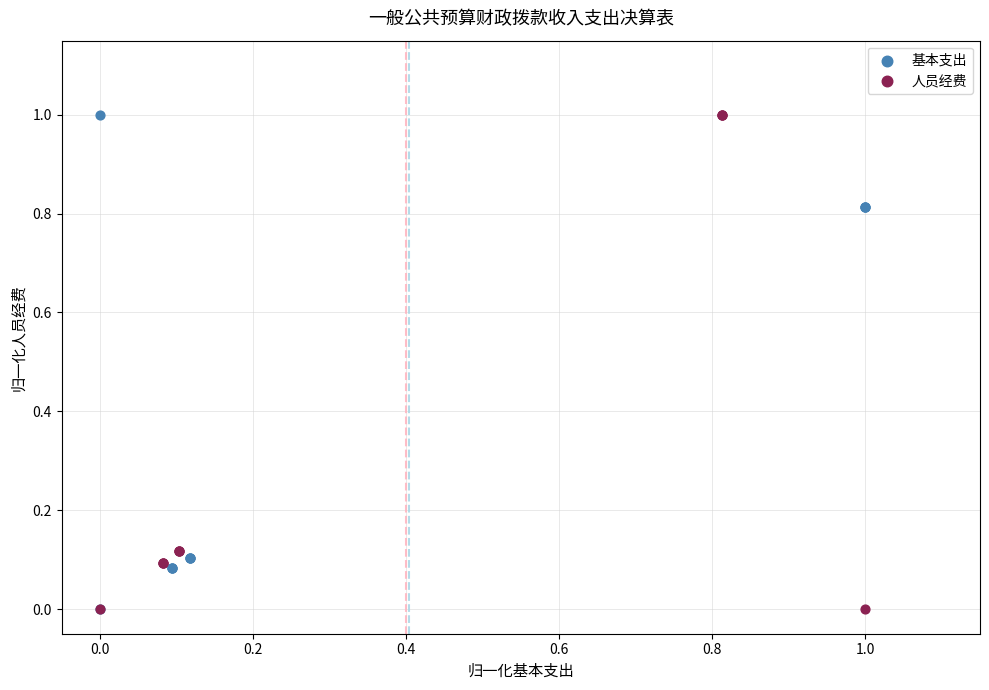

What are all the series names shown in the legend?

基本支出, 人员经费